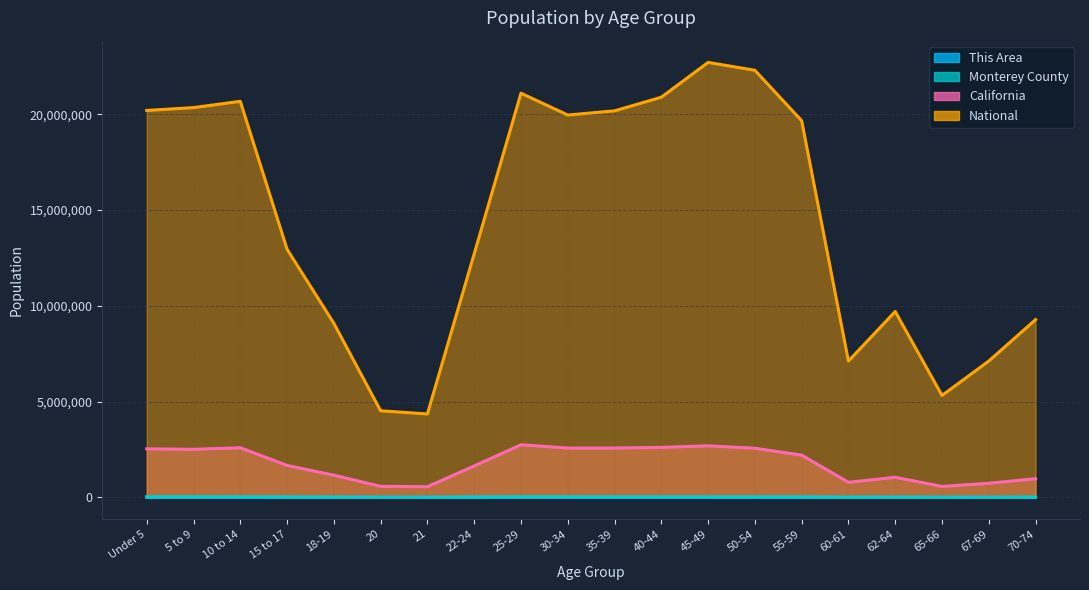

How many series are shown in this chart?

4